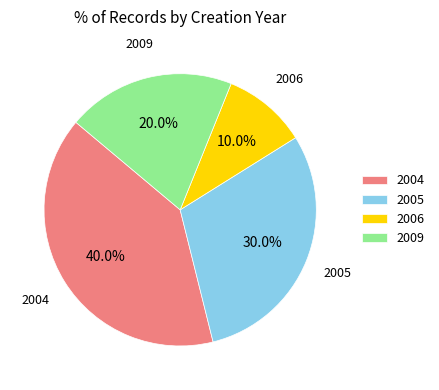

How many segments does this pie chart have?

4